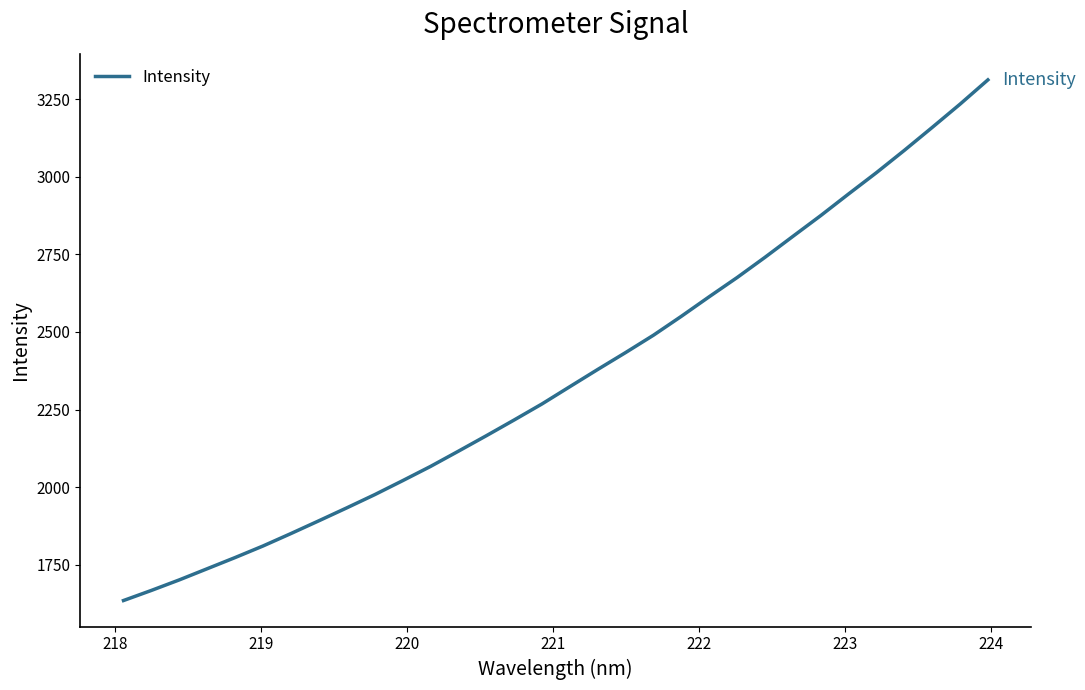

What is the smallest value displayed?

1635.2